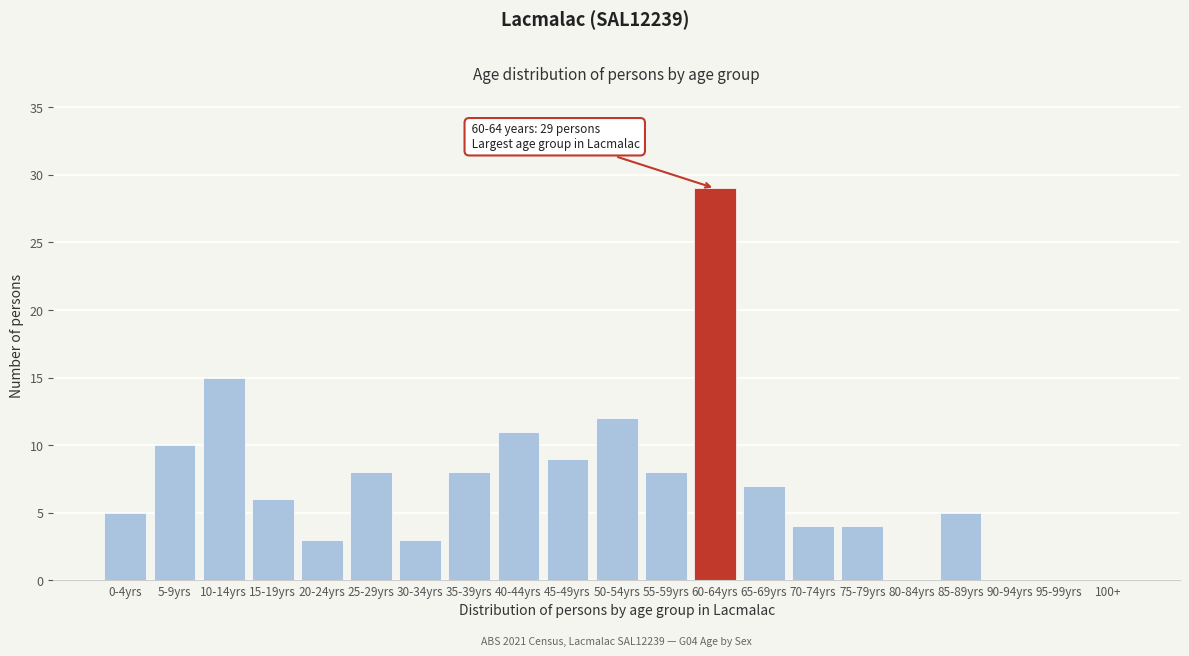

Reading left to right, extract all data points from this chart.

0-4yrs=5	5-9yrs=10	10-14yrs=15	15-19yrs=6	20-24yrs=3	25-29yrs=8	30-34yrs=3	35-39yrs=8	40-44yrs=11	45-49yrs=9	50-54yrs=12	55-59yrs=8	60-64yrs=29	65-69yrs=7	70-74yrs=4	75-79yrs=4	80-84yrs=0	85-89yrs=5	90-94yrs=0	95-99yrs=0	100+=0